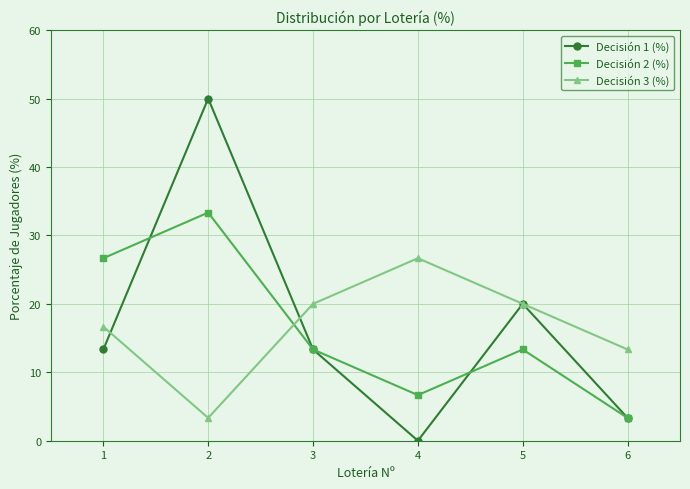

Reading left to right, transcribe all the data shown in this chart.

Decisión 1 (%): 13.3	50.0	13.3	0.0	20.0	3.3
Decisión 2 (%): 26.7	33.3	13.3	6.7	13.3	3.3
Decisión 3 (%): 16.7	3.3	20.0	26.7	20.0	13.3